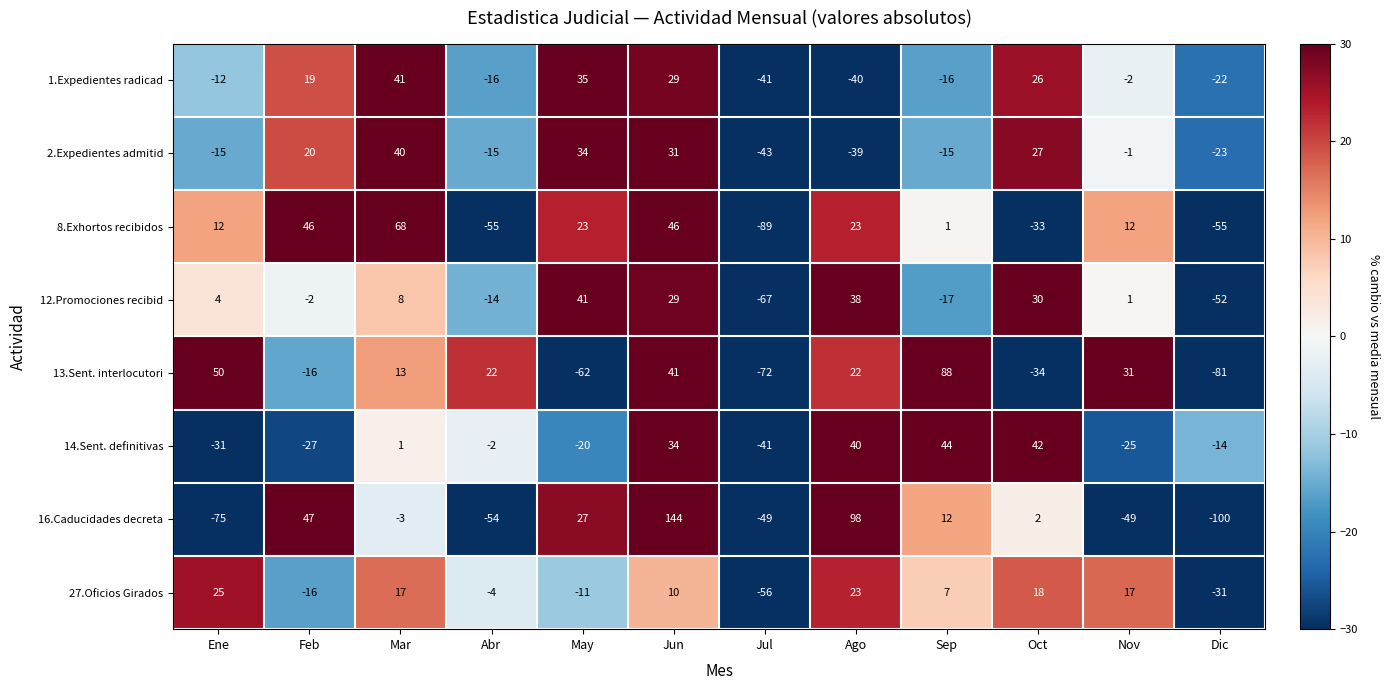

At which category does the chart reach its minimum across all series?

Dic